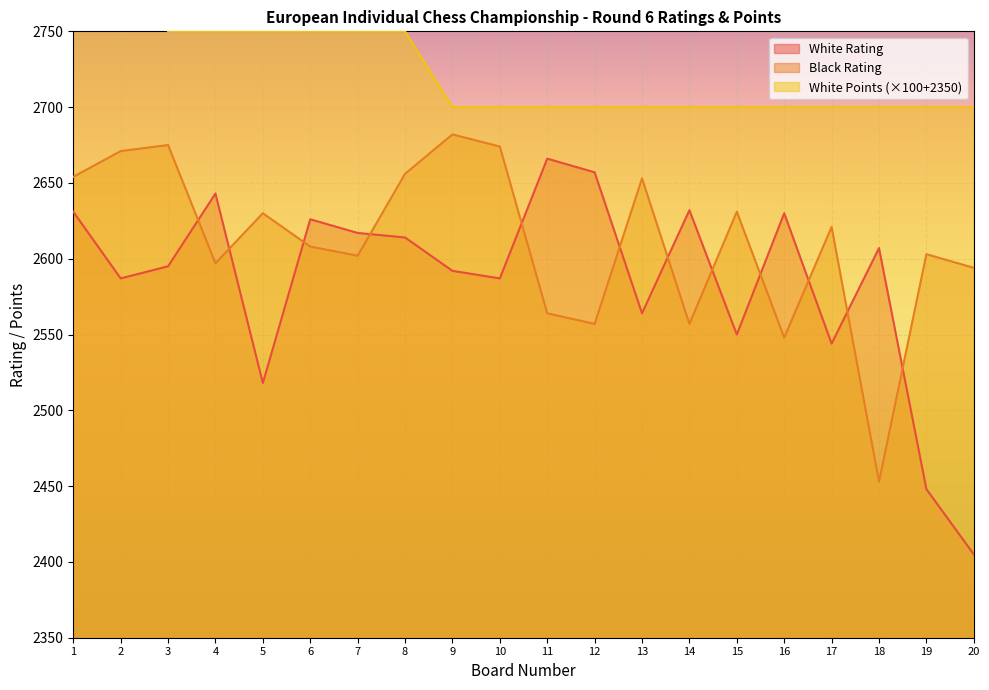

True or false: White Rating and White Points intersect in this chart.

False